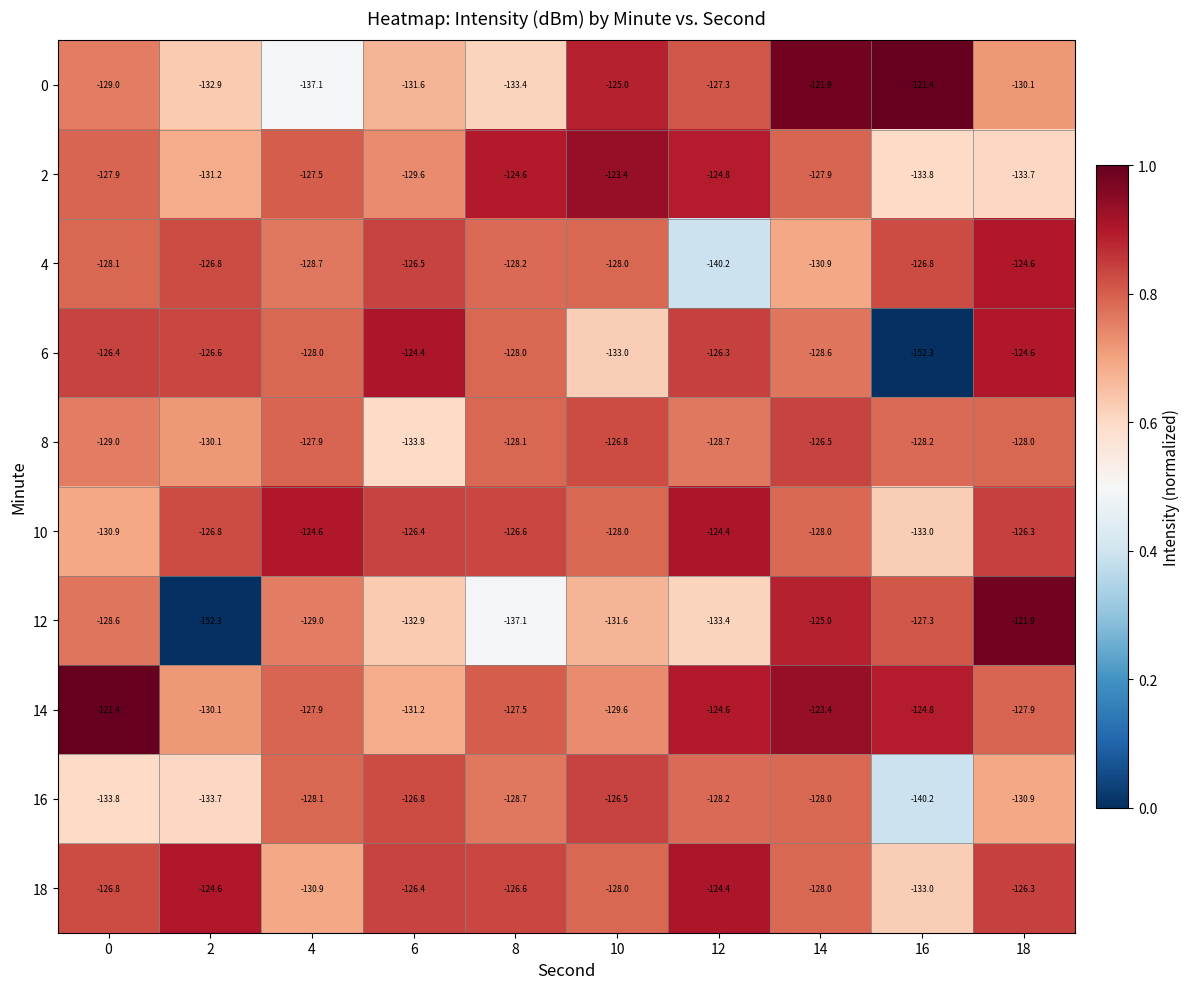

The 16 series shows -128.7 at 8. True or false?

True